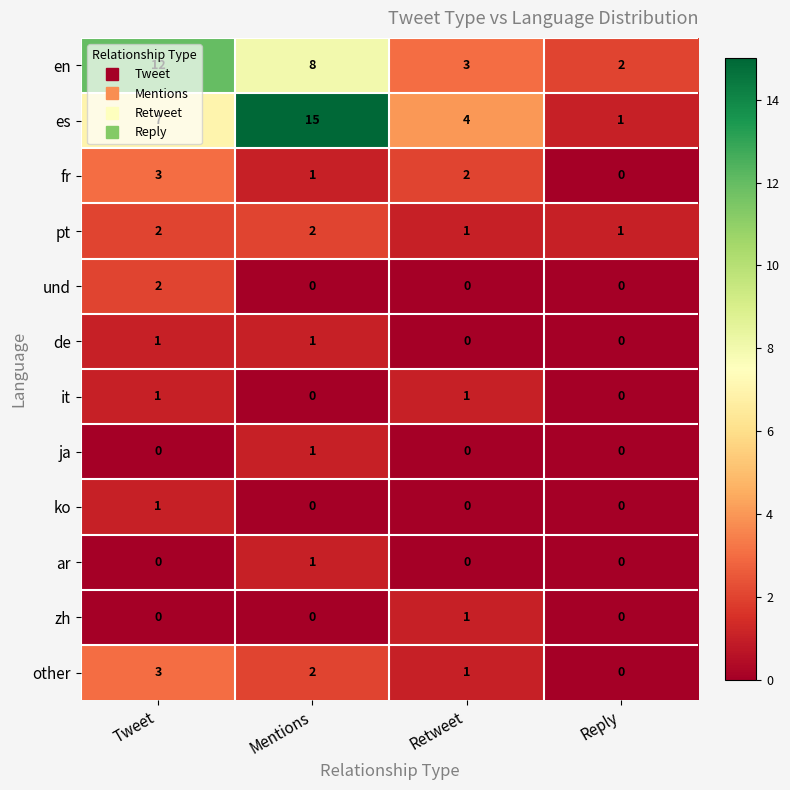

True or false: en has a value of 4 at Mentions.

False